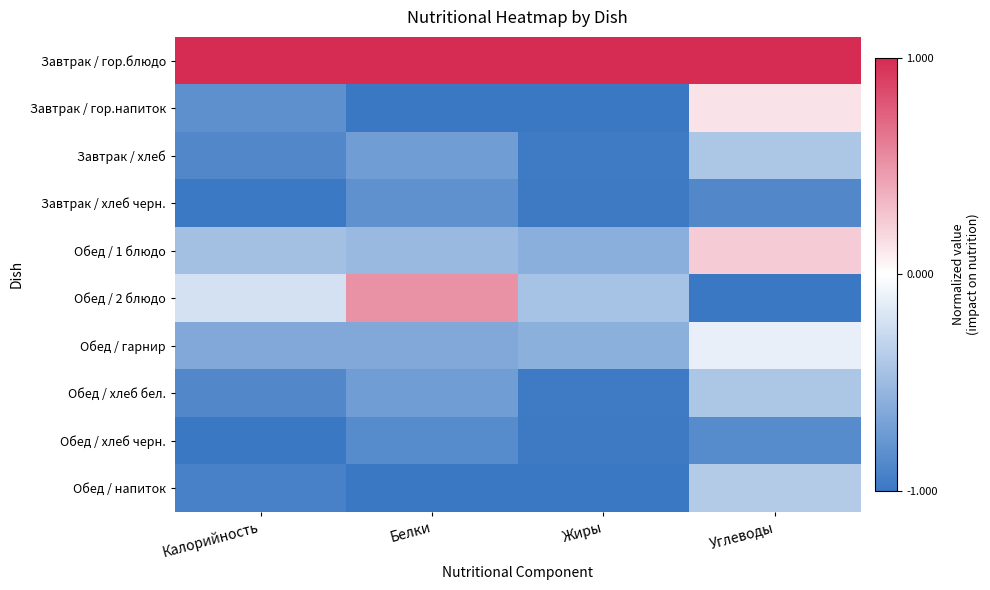

Which has a higher value, Жиры or Калорийность?

Жиры